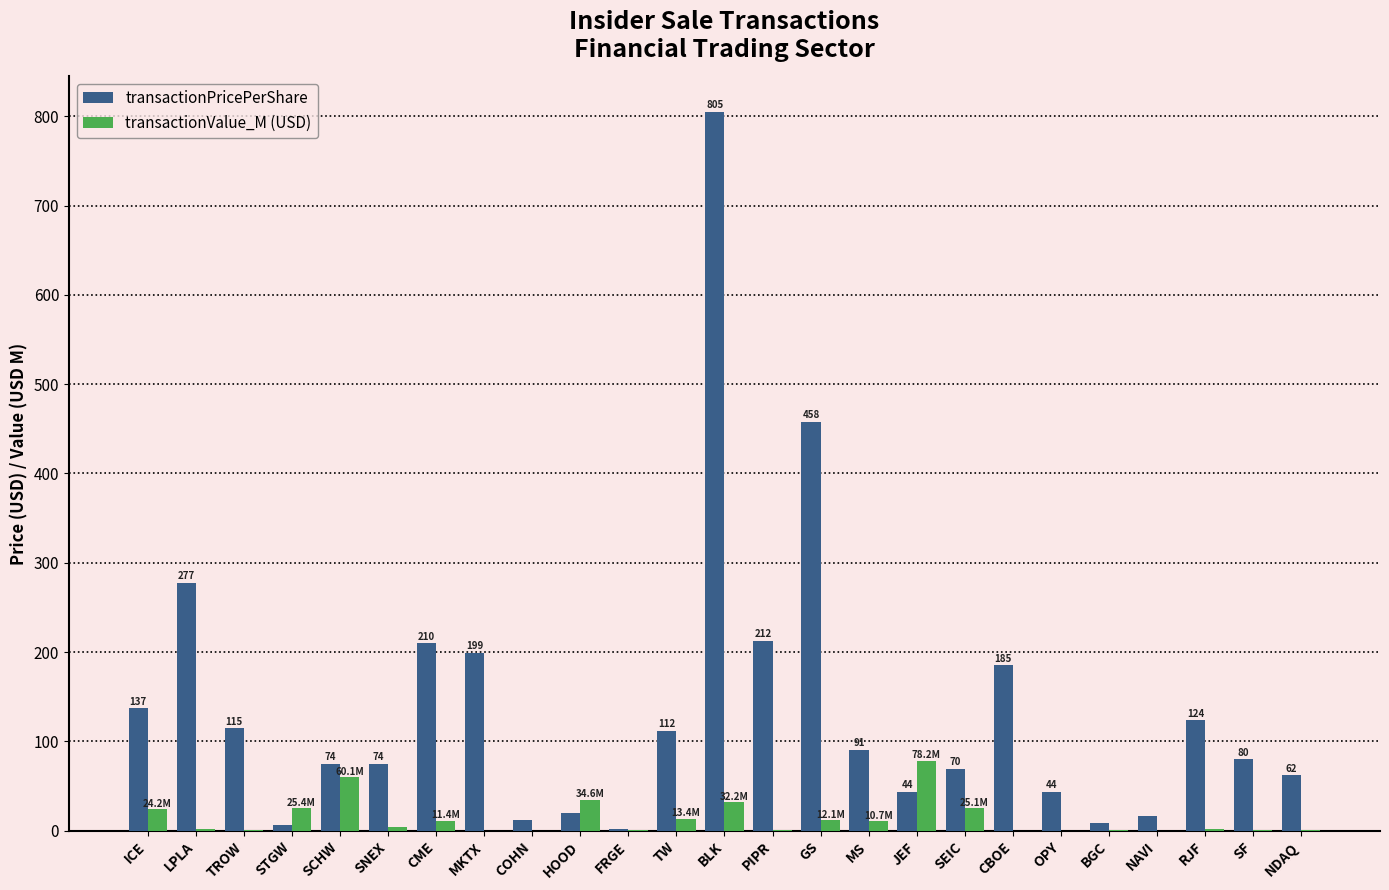

At which label does transactionPricePerShare first exceed 79?

ICE